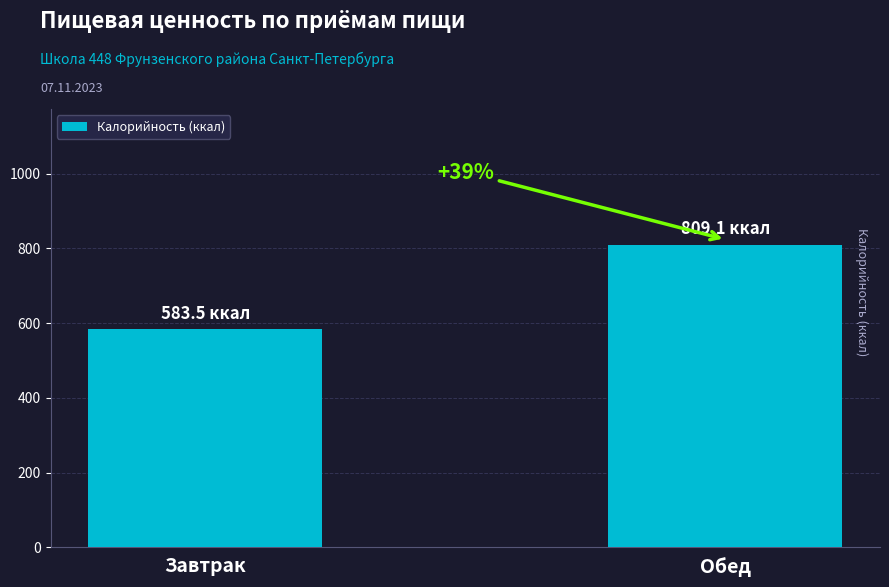

What is the average value?

696.3